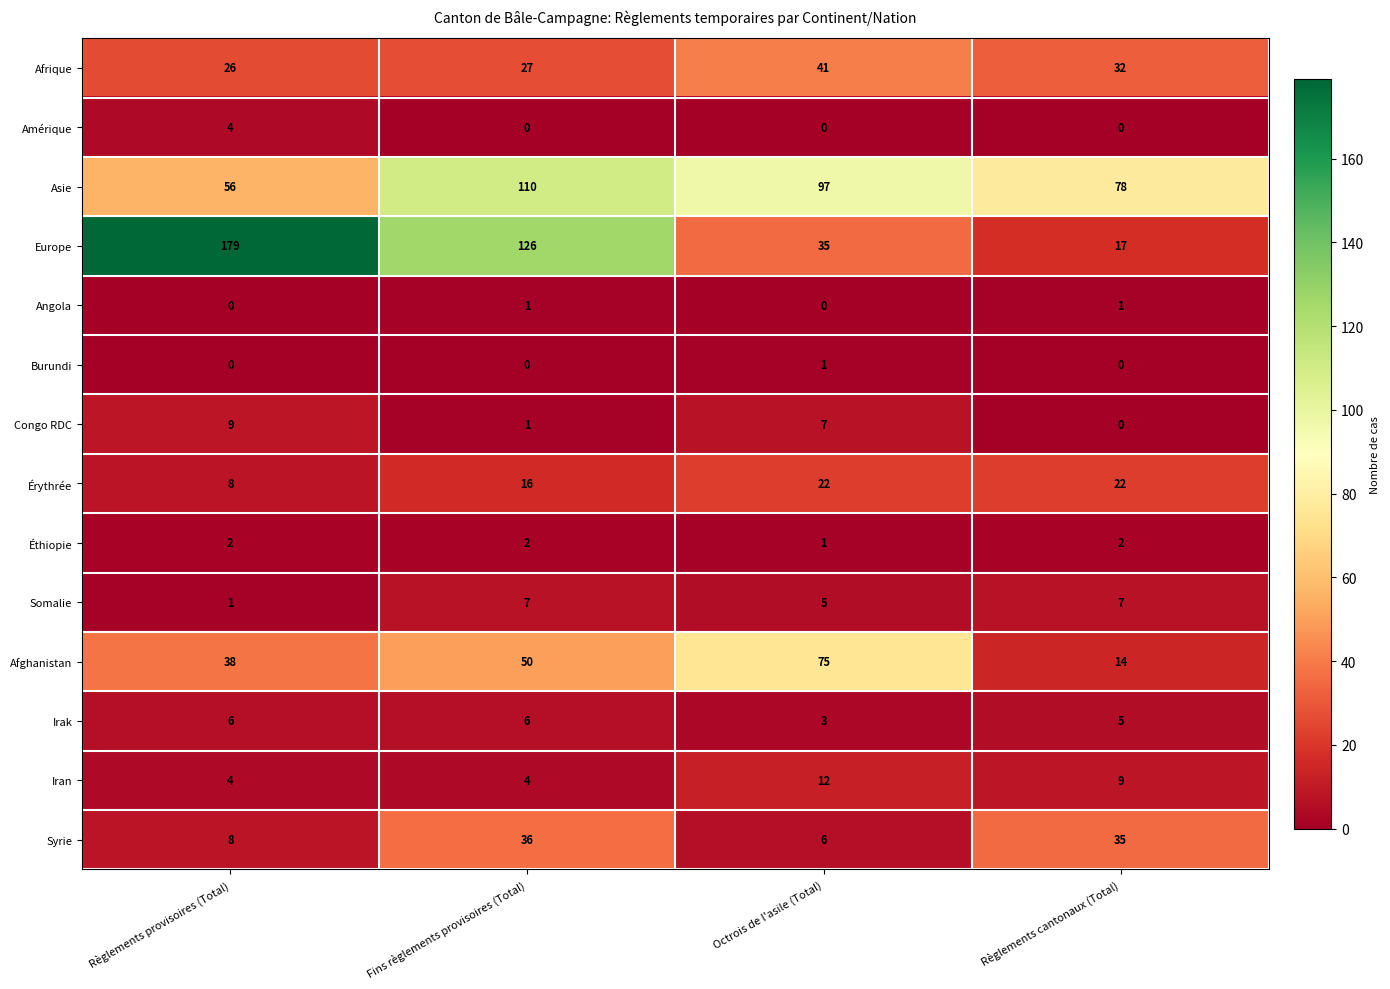

What is the highest value of the Iran series?

12